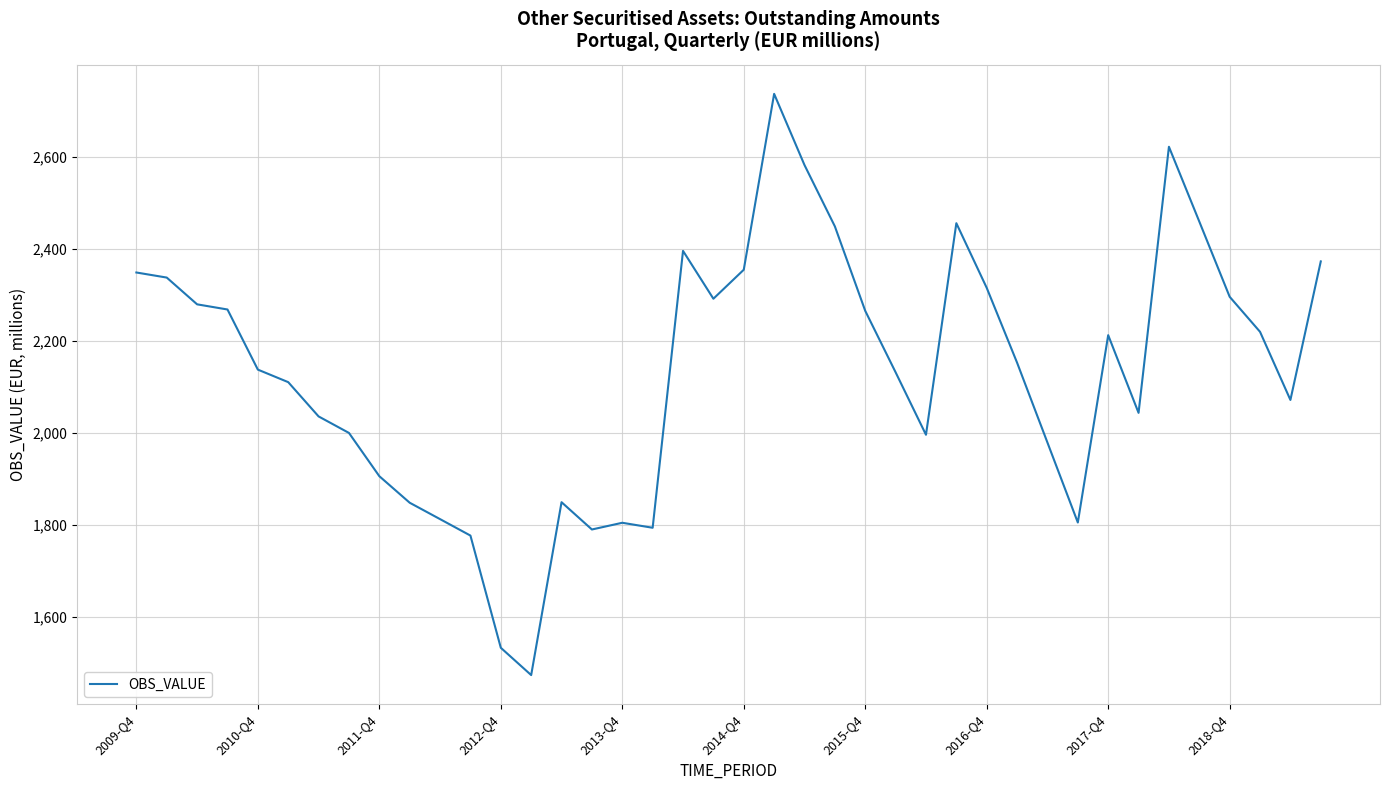

What is the minimum value shown in the chart?

1473.2